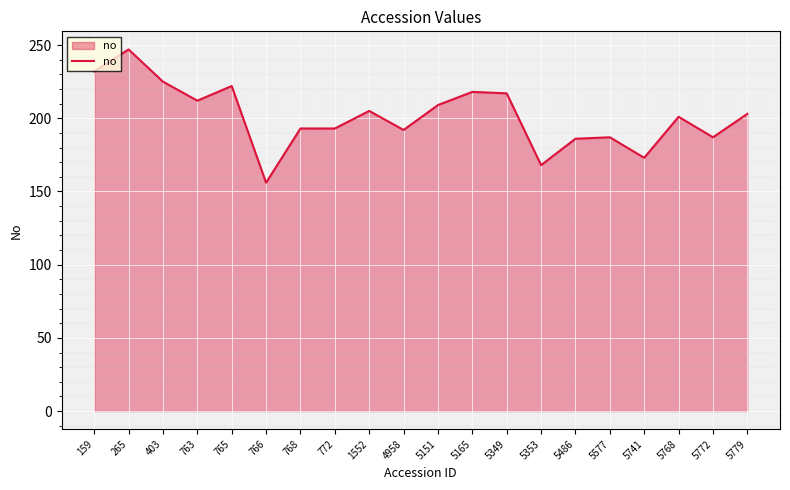

What is the difference between the maximum and minimum values?

91